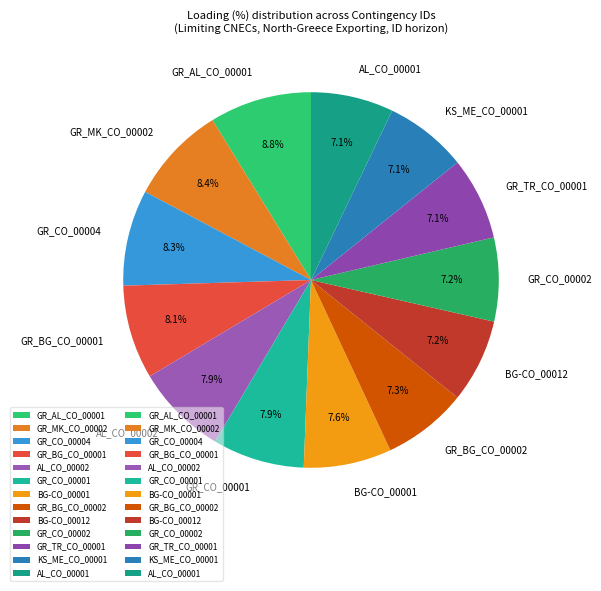

Is there a majority slice in this chart?

No